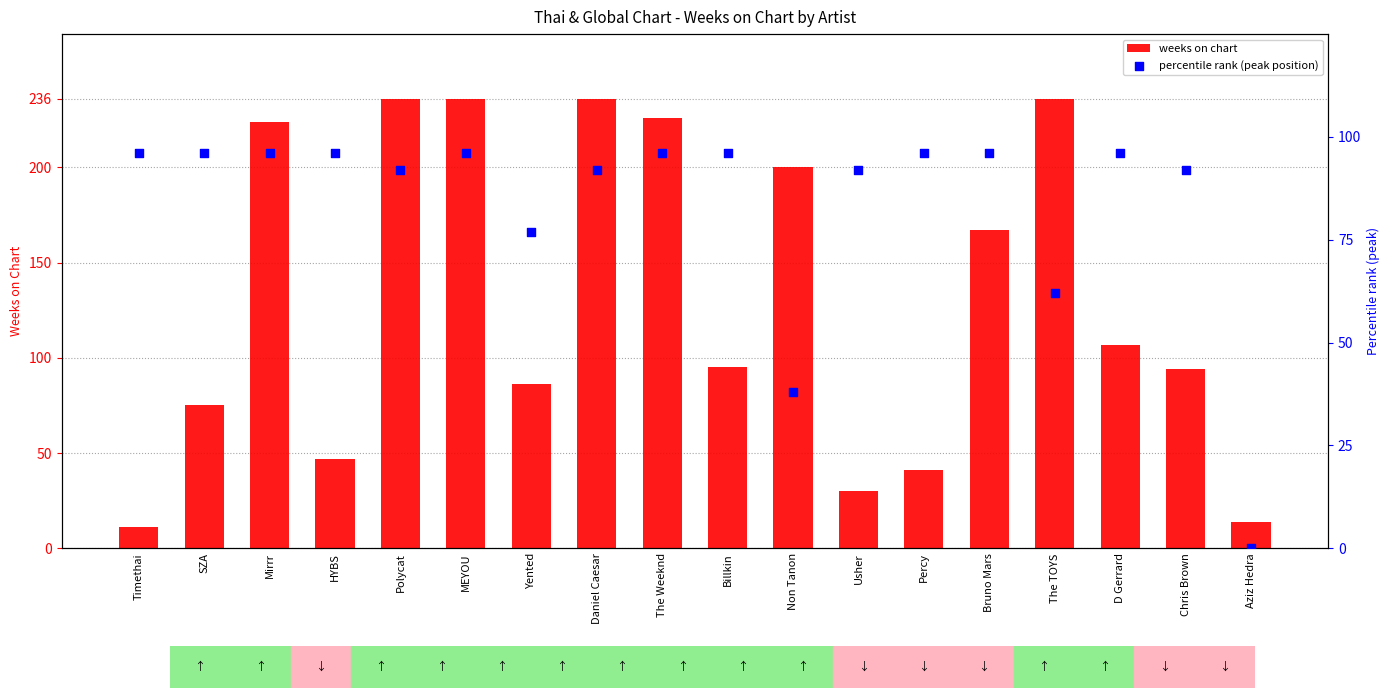

What is the total value across all series at HYBS?

143